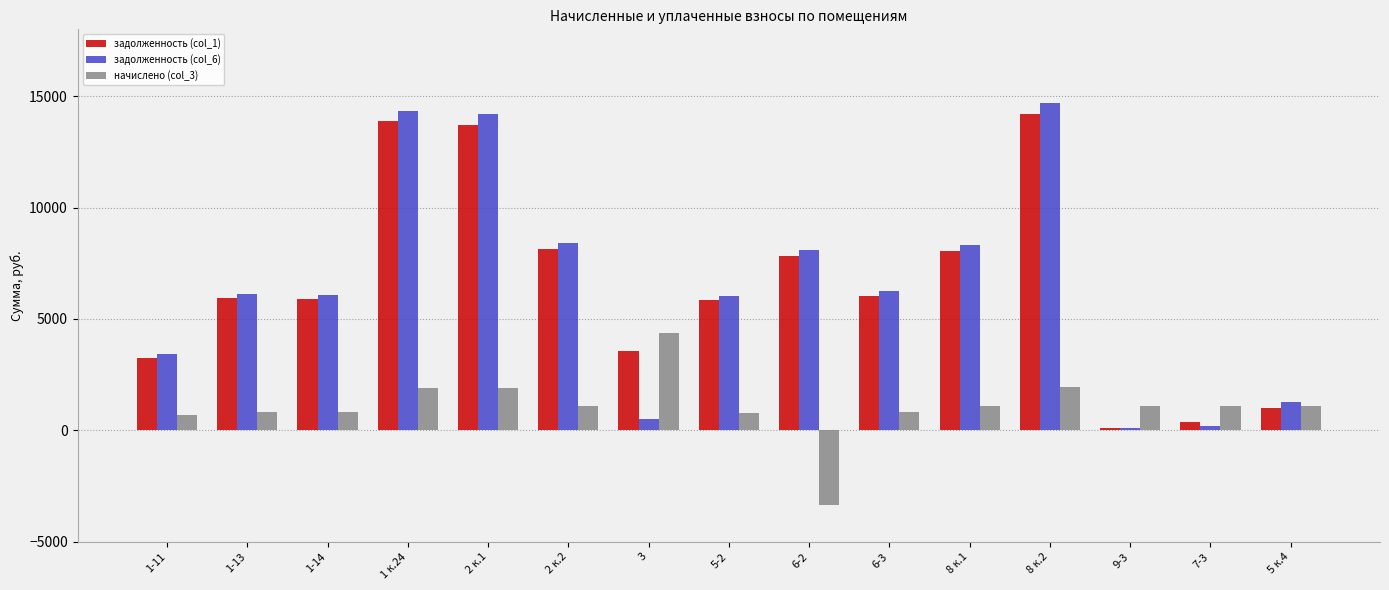

What is the smallest value displayed?

-3335.2